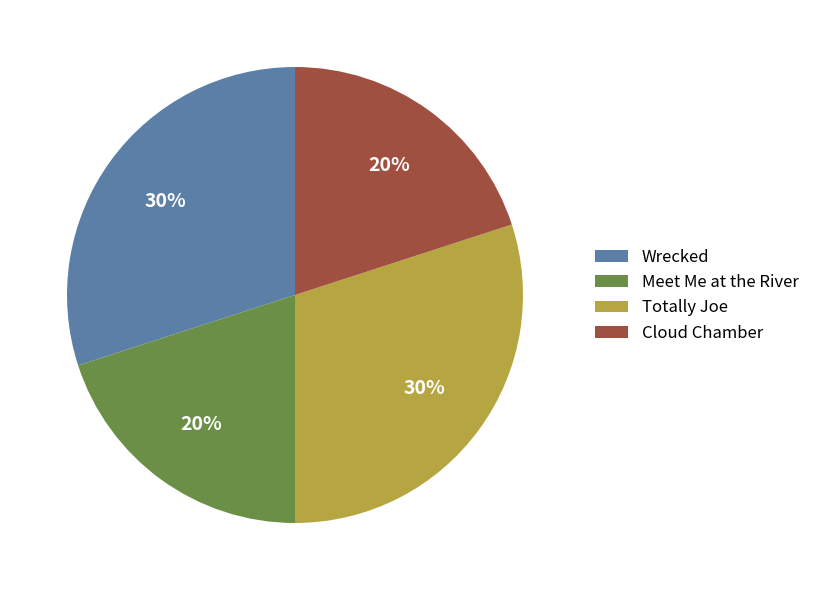

How many slices are in this pie chart?

4